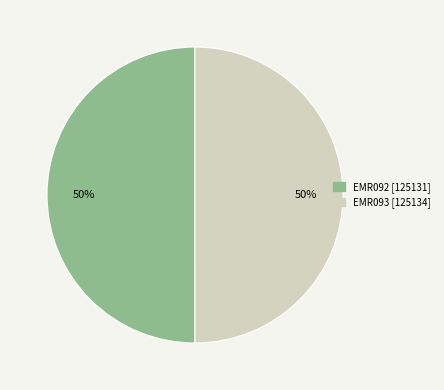

Is it true that EMR093 is 50% of the pie?

True